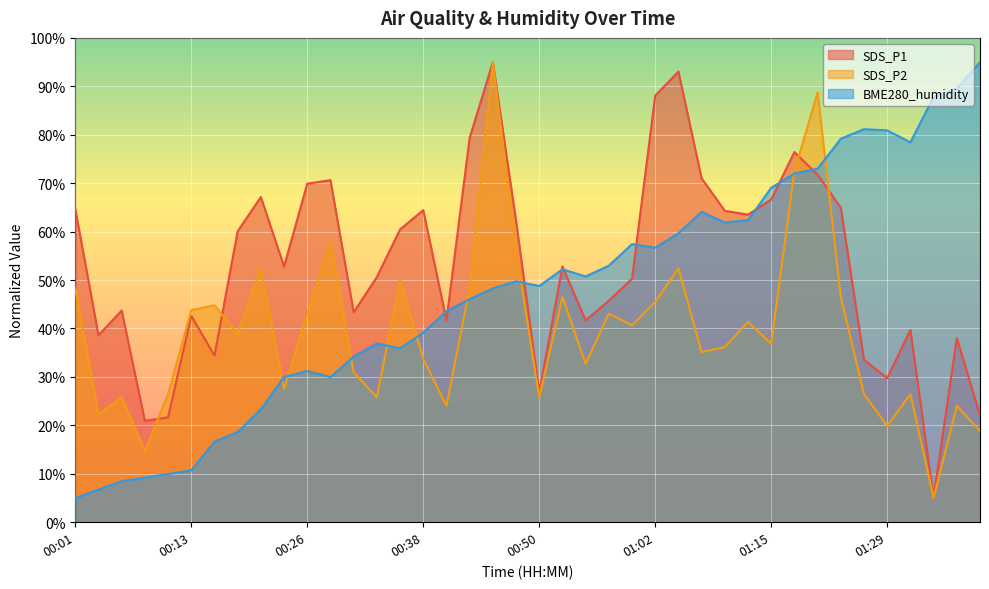

Rank the categories by SDS_P2 value from highest to lowest.

00:45, 01:21, 01:18, 00:28, 00:48, 00:21, 01:05, 00:35, 00:01, 00:43, 00:53, 01:23, 01:02, 00:16, 00:13, 00:26, 00:58, 01:13, 01:00, 00:18, 01:15, 01:11, 01:08, 00:38, 00:55, 00:30, 00:23, 00:11, 01:26, 01:31, 00:06, 00:33, 00:50, 00:40, 01:36, 00:03, 01:29, 01:38, 00:08, 01:34